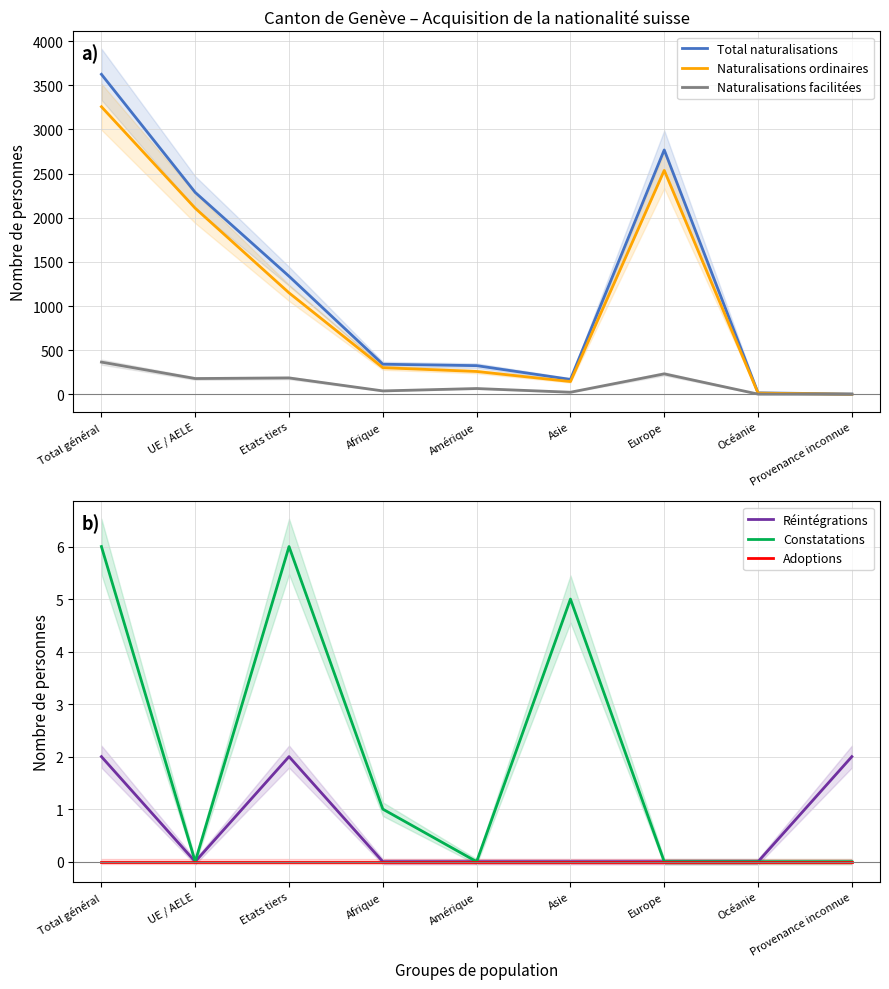

Which series changed the most between Asie and Europe?

Total naturalisations